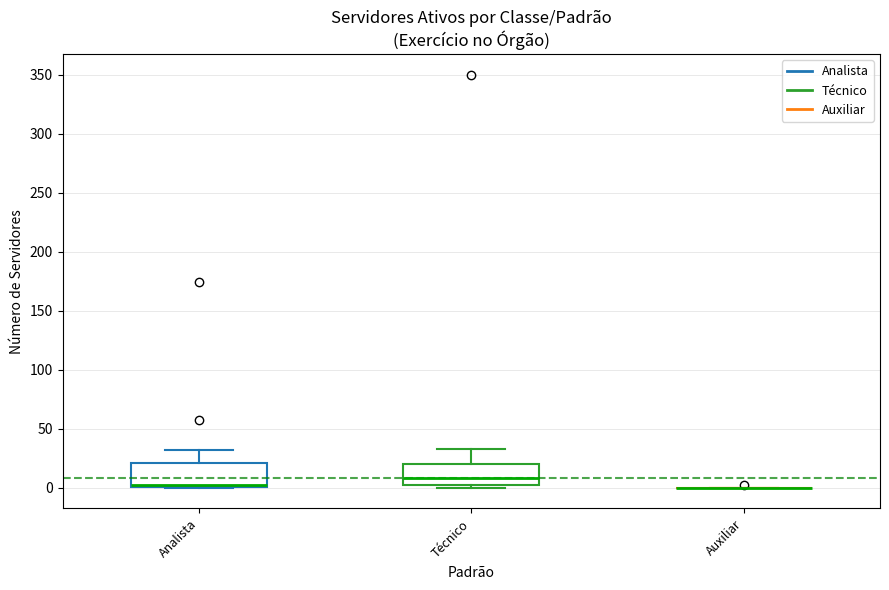

Where is the lower edge of the box for Técnico on the y-axis? The values are not printed on the chart, so give them approximately, as read against the axis.

0